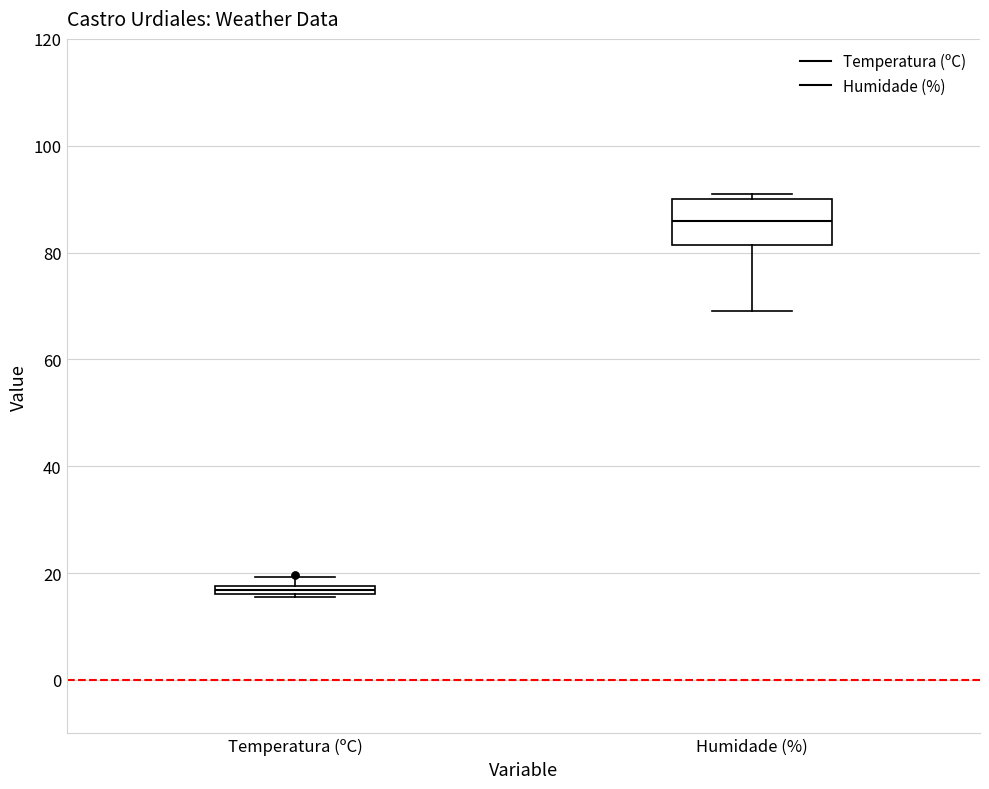

Comparing the boxes themselves (not the whiskers), which one is the tallest?

Humidade (%)